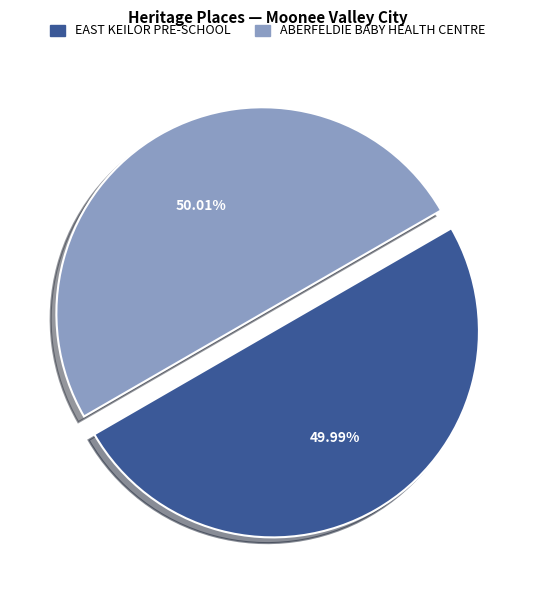

Is there a majority slice in this chart?

Yes